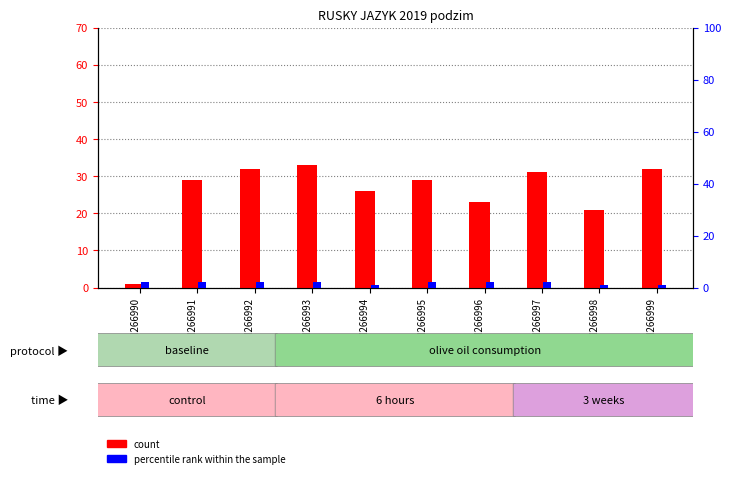

True or false: count has a value of 44 at GSM266999.

False